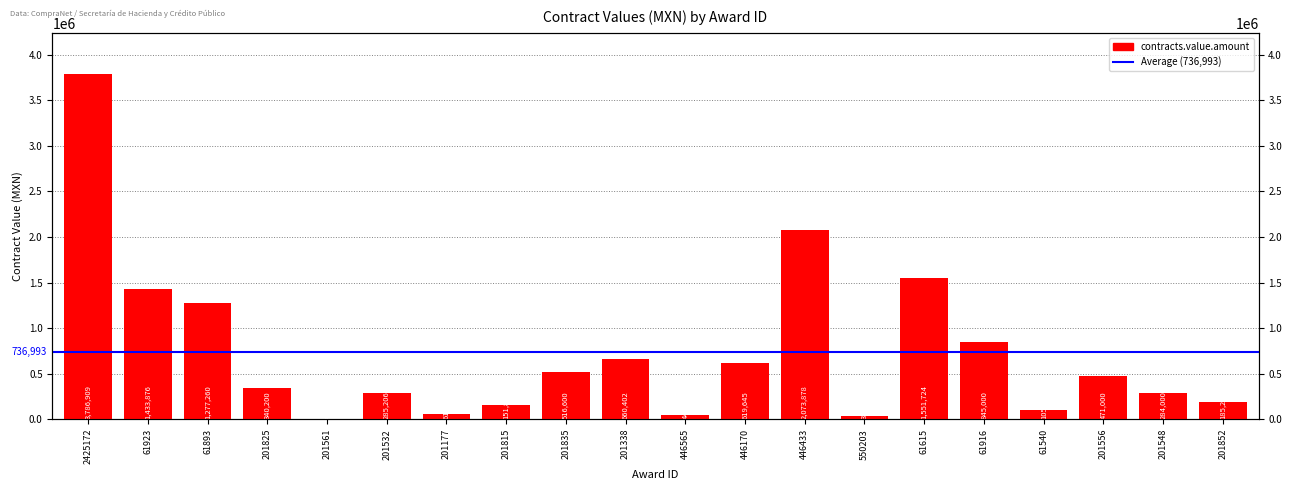

What is the difference between the values at 201852 and 446433?

1888658.2